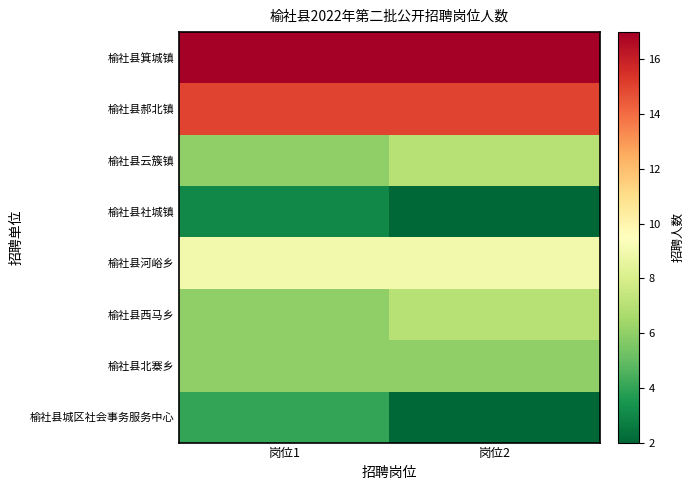

Between 岗位1 and 岗位2, which series saw the biggest shift?

榆社县城区社会事务服务中心